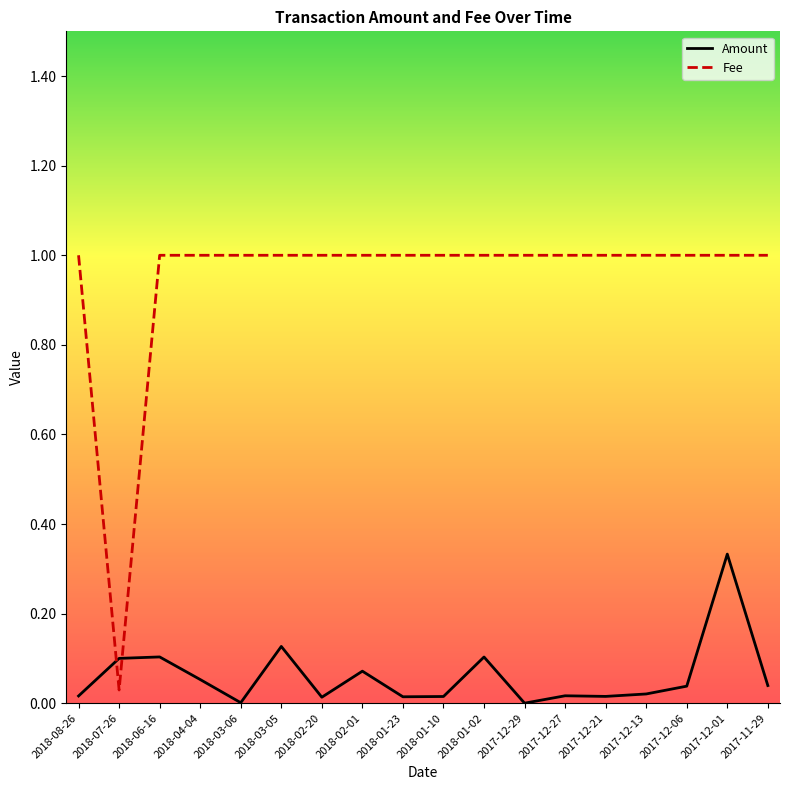

What is the total value across all series at 2018-06-16?

1.1